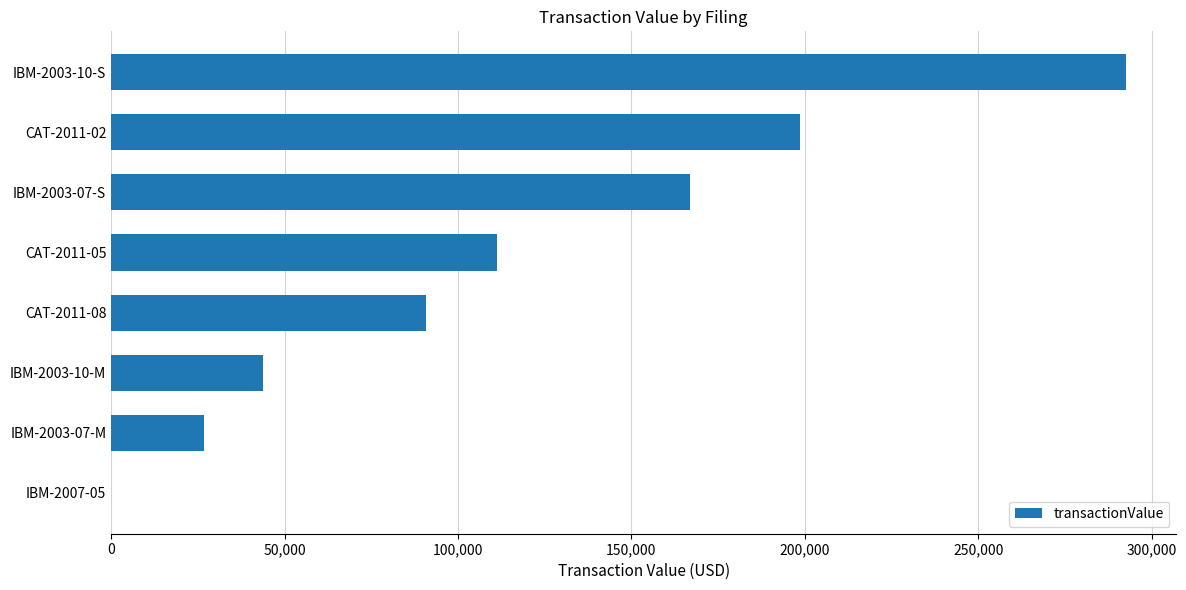

Is it true that the value at CAT-2011-08 is 90842?

True